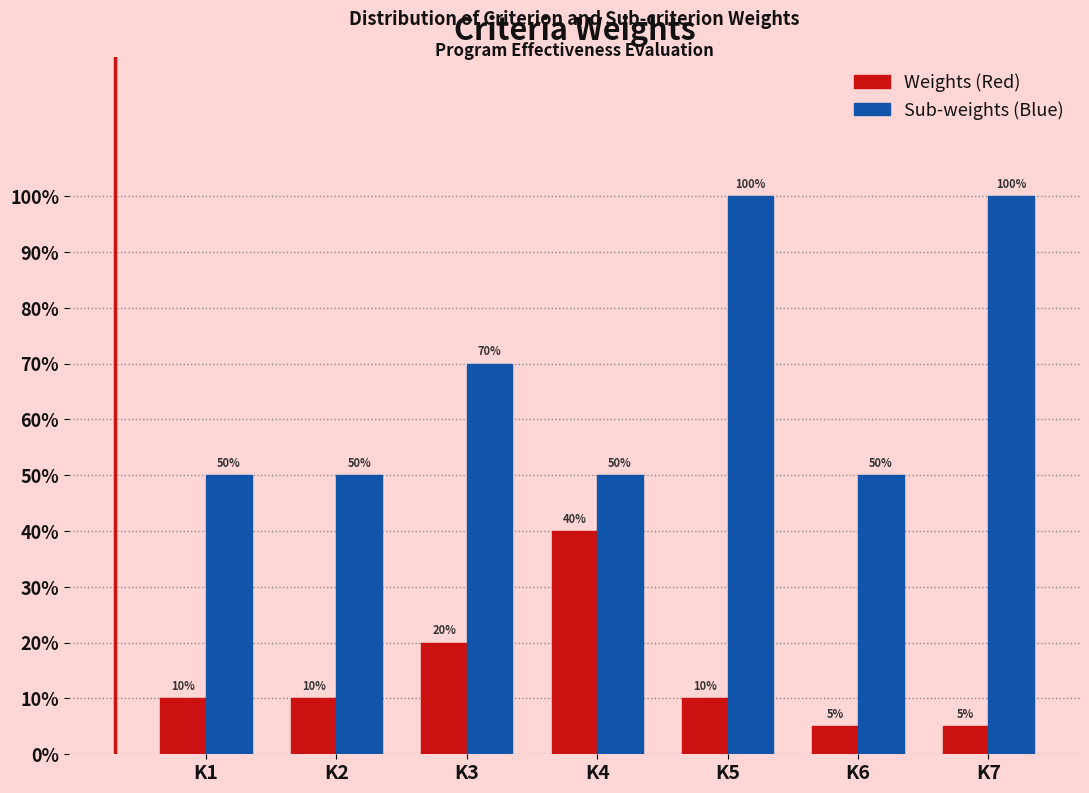

What are all the series names shown in the legend?

Weights (Red), Sub-weights (Blue)